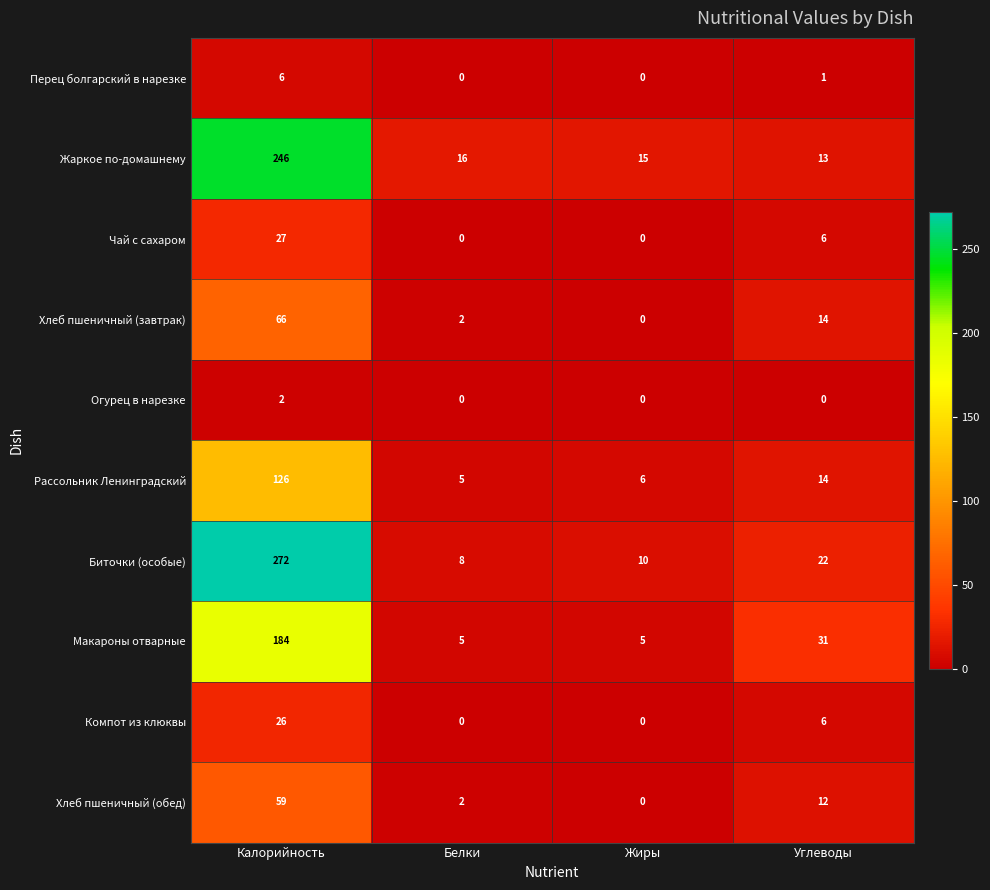

What is the difference between the second highest and minimum values in the Хлеб пшеничный (обед) series?

12